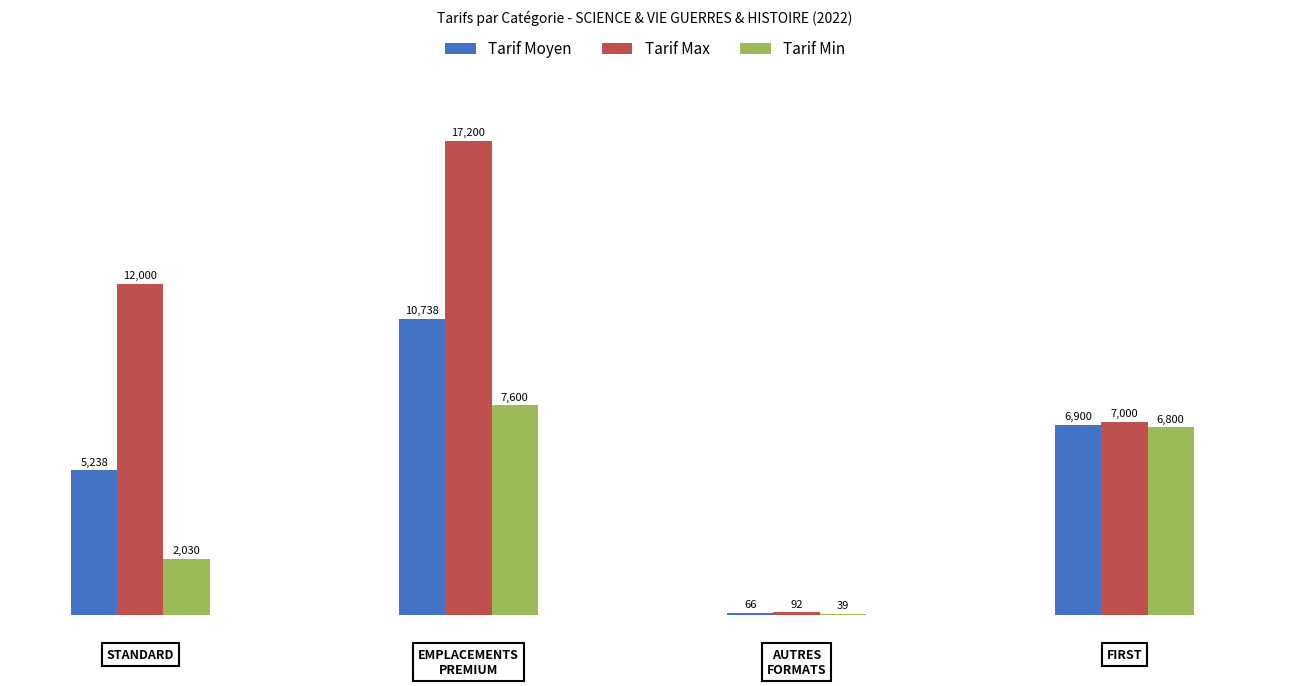

Which series has the largest total across all categories?

Tarif Max